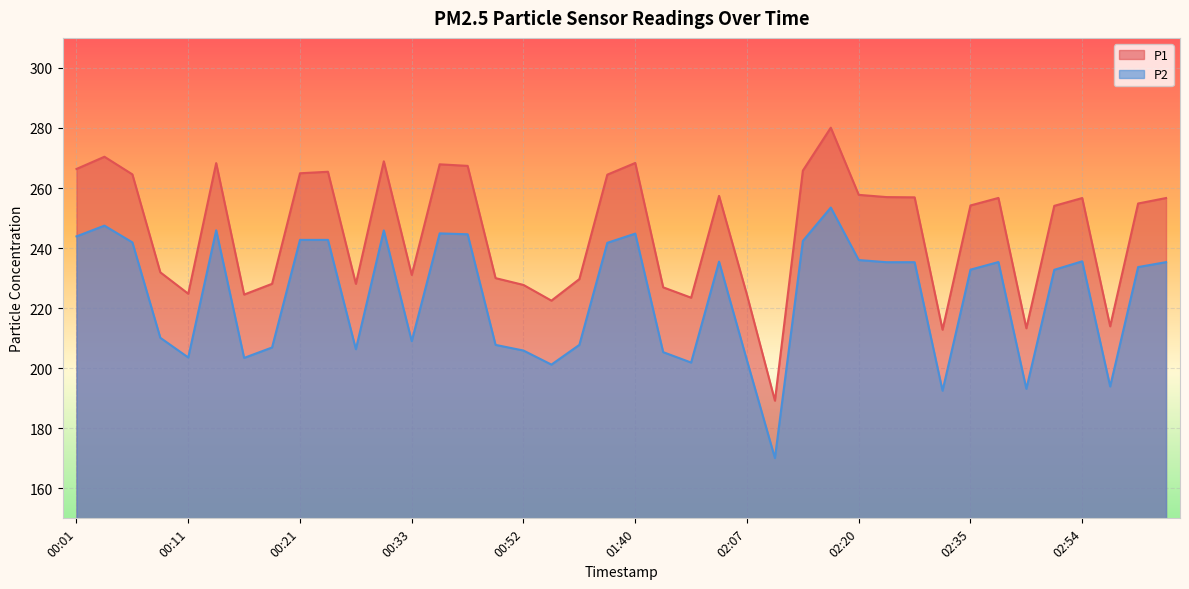

Where is the first local minimum for P1?

00:11